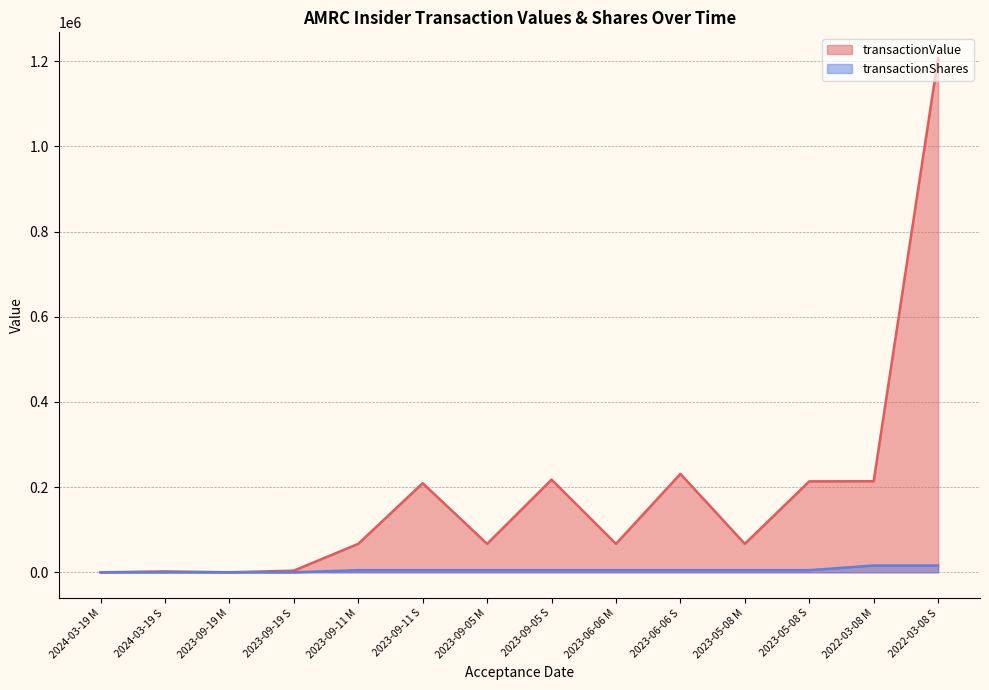

True or false: transactionShares has more than 2 interior local peaks.

False